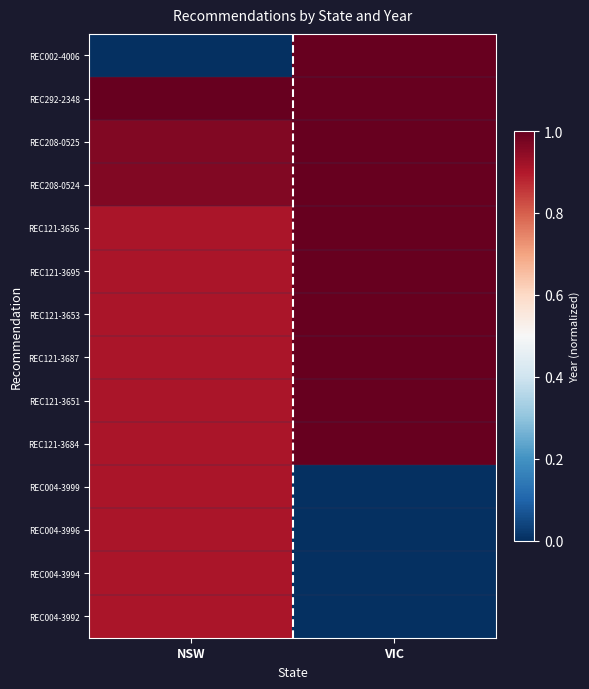

Which has a higher value, VIC or NSW?

VIC